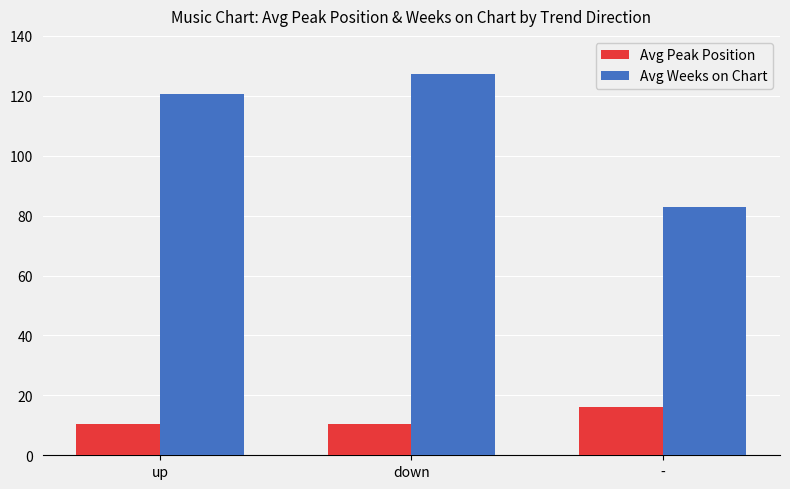

Is the value of Avg Peak Position at up greater than the value of Avg Weeks on Chart at up?

No